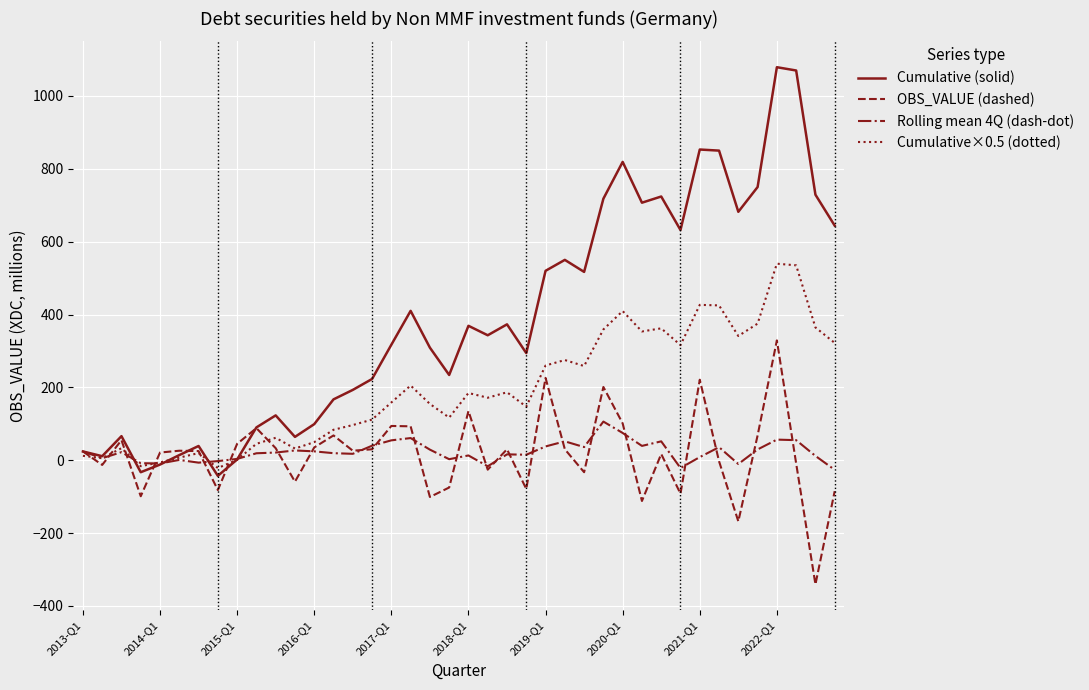

List the series in order of their peak value, lowest first.

Rolling mean 4Q (dash-dot), OBS_VALUE (dashed), Cumulative×0.5 (dotted), Cumulative (solid)